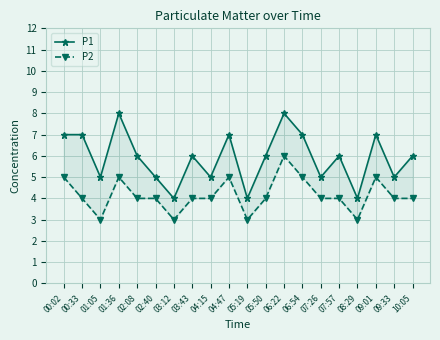

Reading left to right, list all the values displayed in this chart.

P1: 00:02=7	00:33=7	01:05=5	01:36=8	02:08=6	02:40=5	03:12=4	03:43=6	04:15=5	04:47=7	05:19=4	05:50=6	06:22=8	06:54=7	07:26=5	07:57=6	08:29=4	09:01=7	09:33=5	10:05=6
P2: 00:02=5	00:33=4	01:05=3	01:36=5	02:08=4	02:40=4	03:12=3	03:43=4	04:15=4	04:47=5	05:19=3	05:50=4	06:22=6	06:54=5	07:26=4	07:57=4	08:29=3	09:01=5	09:33=4	10:05=4